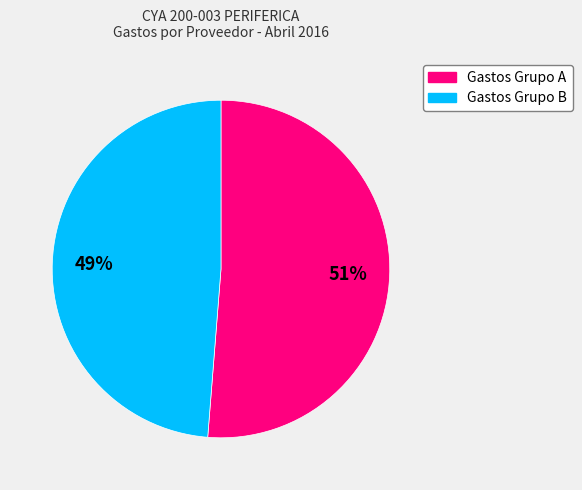

Is there a majority slice in this chart?

Yes